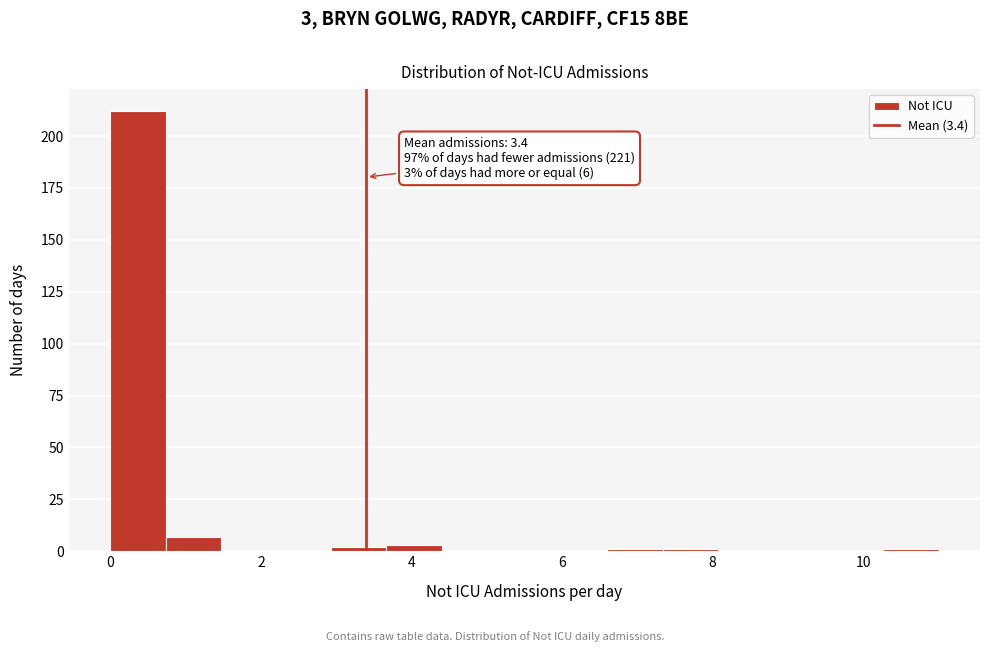

Around what value on the x-axis is the tallest bar? Give the approximate position of its centre, as read against the axis.

0.4